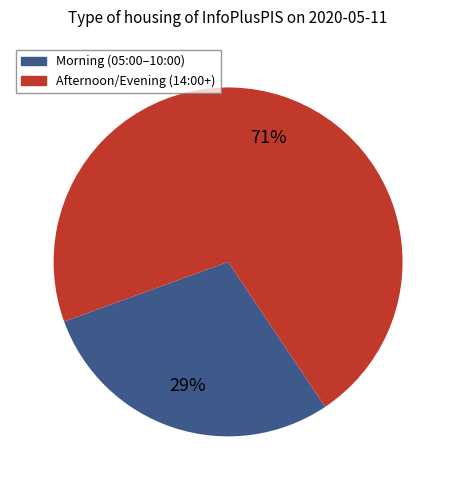

Does any single category account for the majority?

Yes